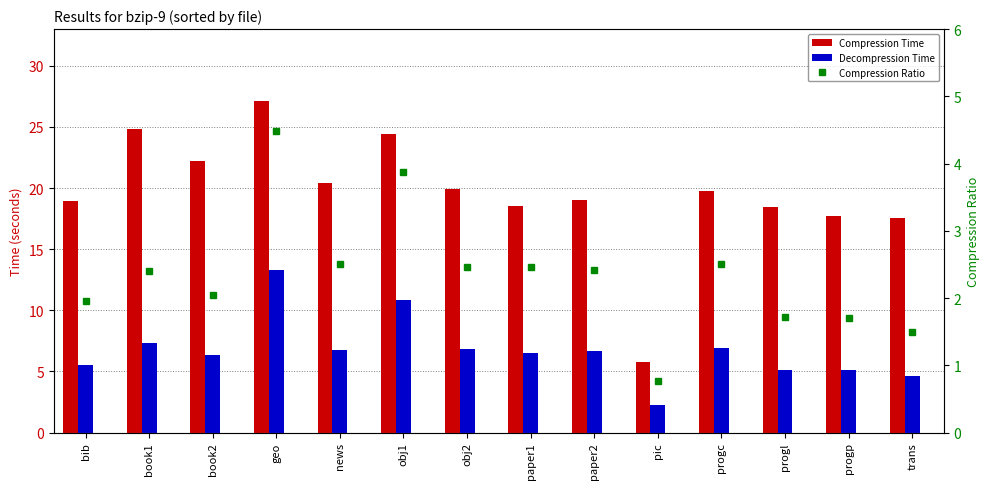

Reading left to right, extract all data points from this chart.

Compression Time: bib=18.9	book1=24.9	book2=22.2	geo=27.1	news=20.4	obj1=24.4	obj2=19.9	paper1=18.5	paper2=19.0	pic=5.7	progc=19.7	progl=18.5	progp=17.7	trans=17.6
Decompression Time: bib=5.6	book1=7.3	book2=6.4	geo=13.3	news=6.8	obj1=10.8	obj2=6.8	paper1=6.5	paper2=6.7	pic=2.2	progc=6.9	progl=5.1	progp=5.1	trans=4.7
Compression Ratio: bib=1.9	book1=2.4	book2=2.0	geo=4.5	news=2.5	obj1=3.9	obj2=2.5	paper1=2.5	paper2=2.4	pic=0.8	progc=2.5	progl=1.7	progp=1.7	trans=1.5